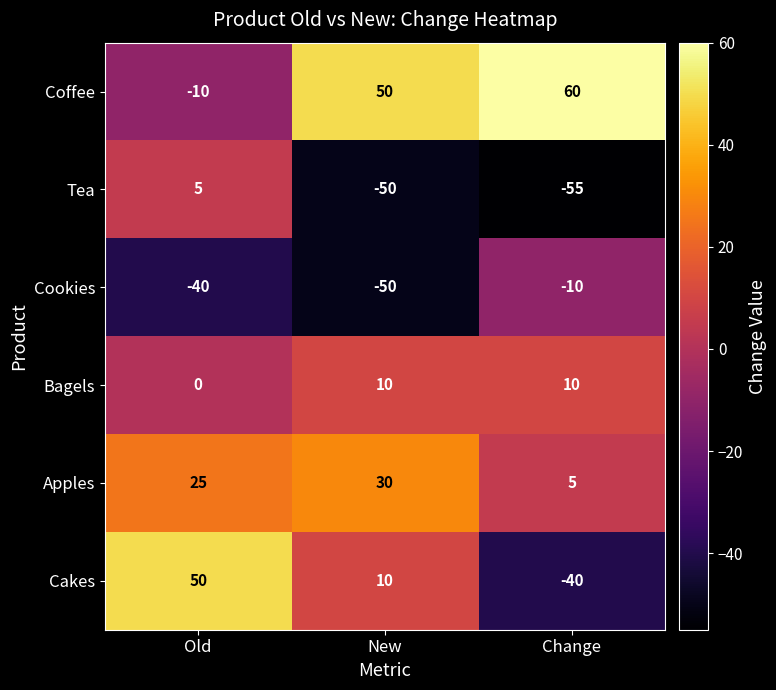

Reading right to left, transcribe all the data shown in this chart.

Coffee: Change=60	New=50	Old=-10
Tea: Change=-55	New=-50	Old=5
Cookies: Change=-10	New=-50	Old=-40
Bagels: Change=10	New=10	Old=0
Apples: Change=5	New=30	Old=25
Cakes: Change=-40	New=10	Old=50